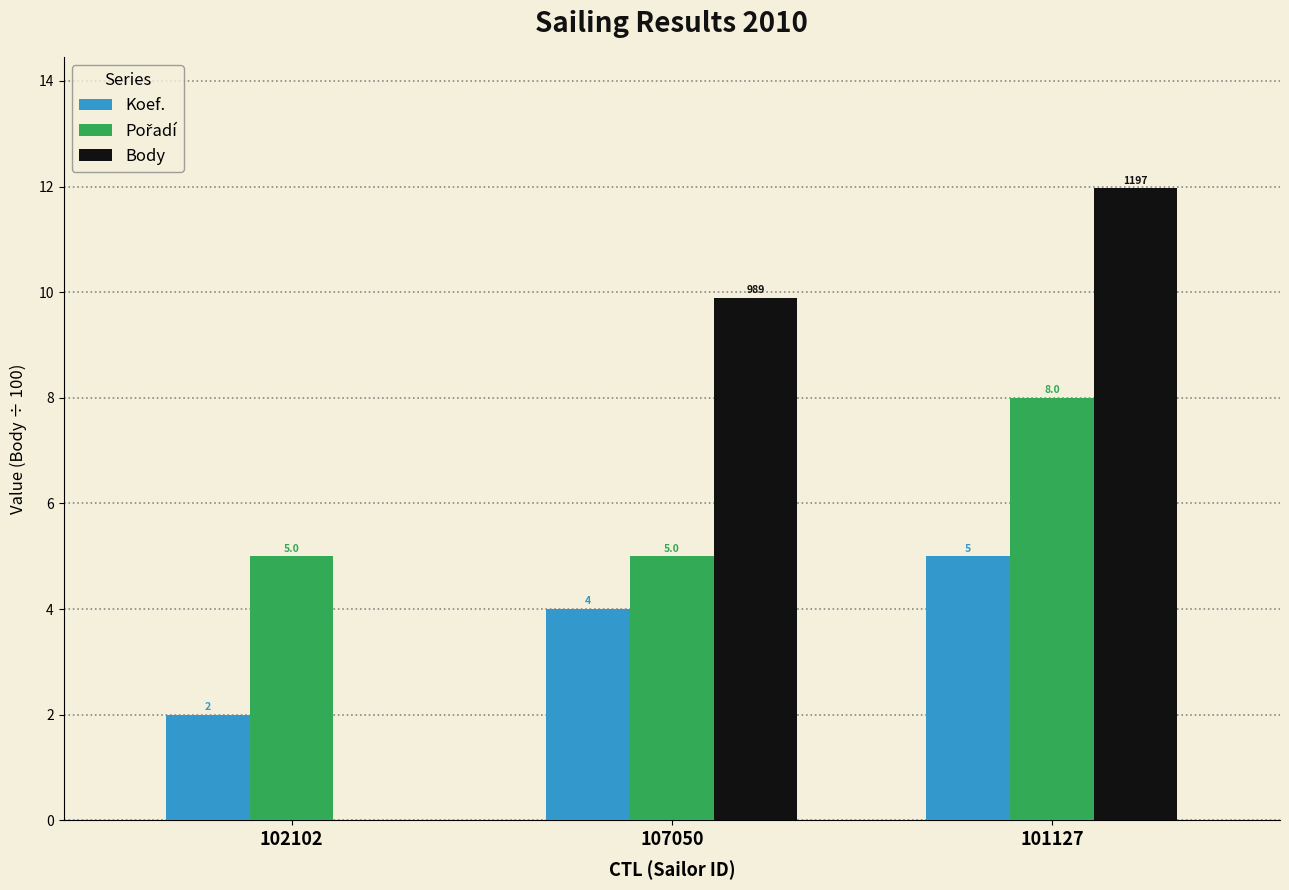

At which label does Koef. reach its peak?

101127